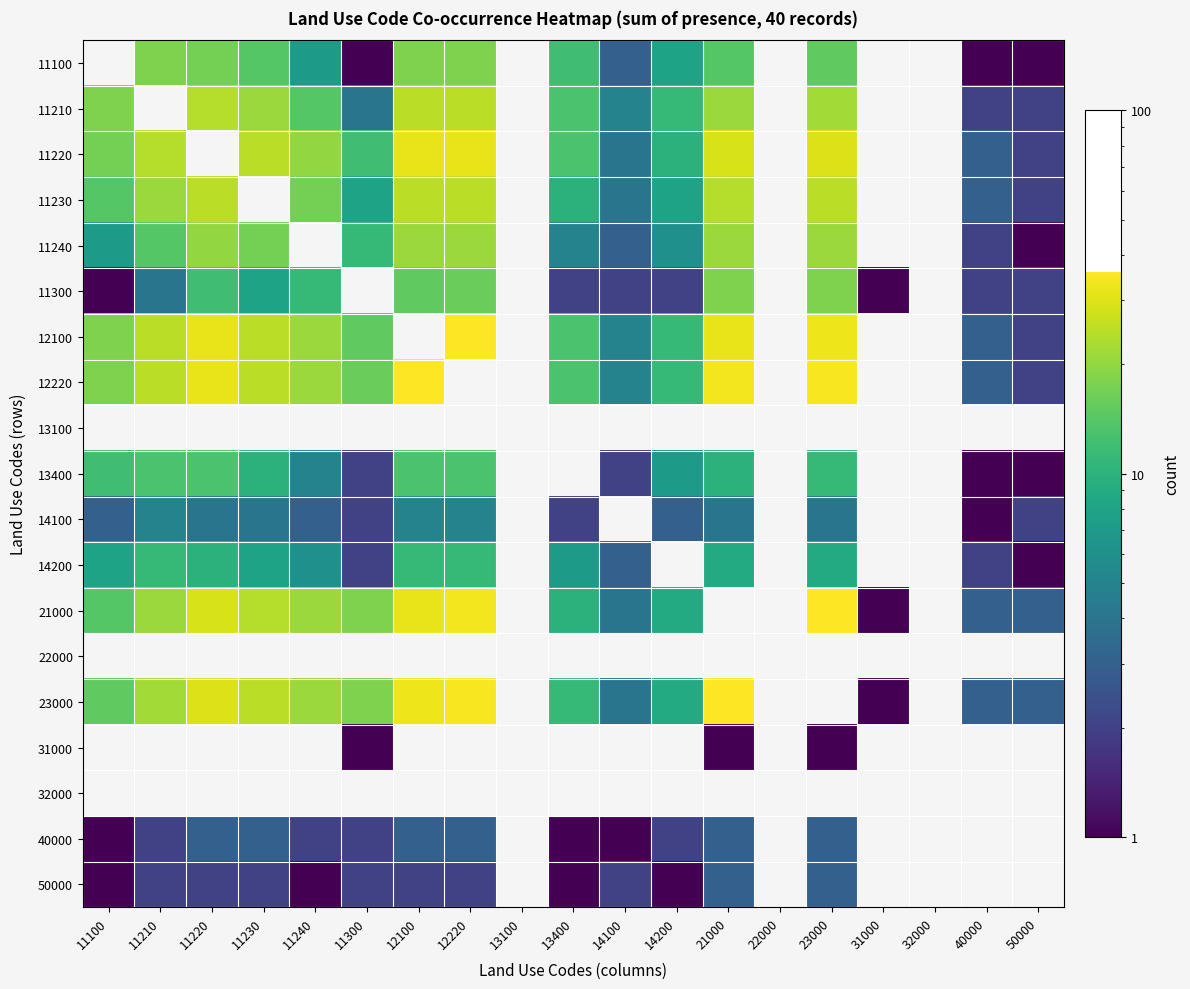

Where is 11300 nearest to the value 9?

11230